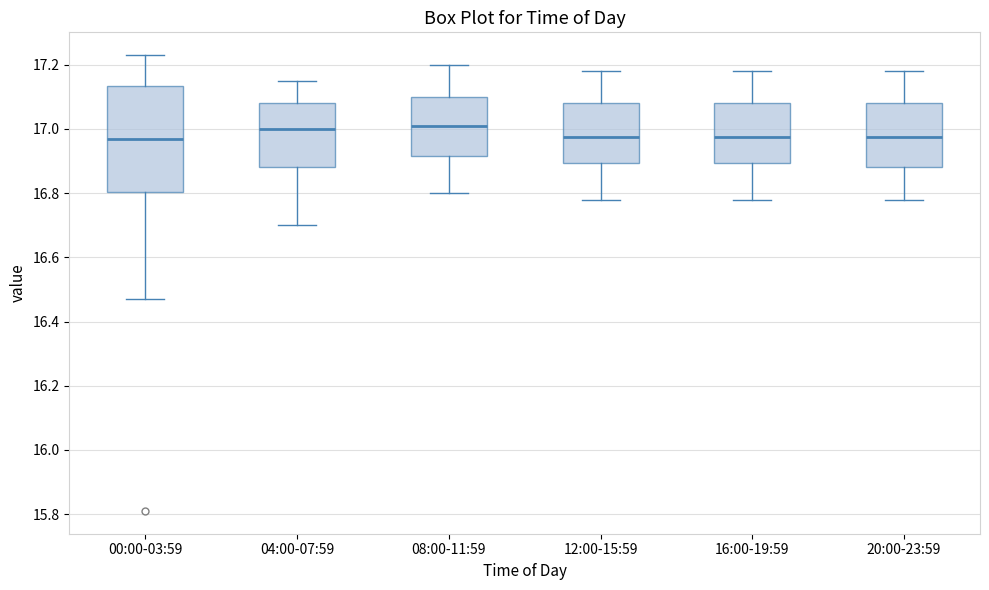

Where does the lower whisker of the box for 20:00-23:59 end on the y-axis? The values are not printed on the chart, so give them approximately, as read against the axis.

16.78